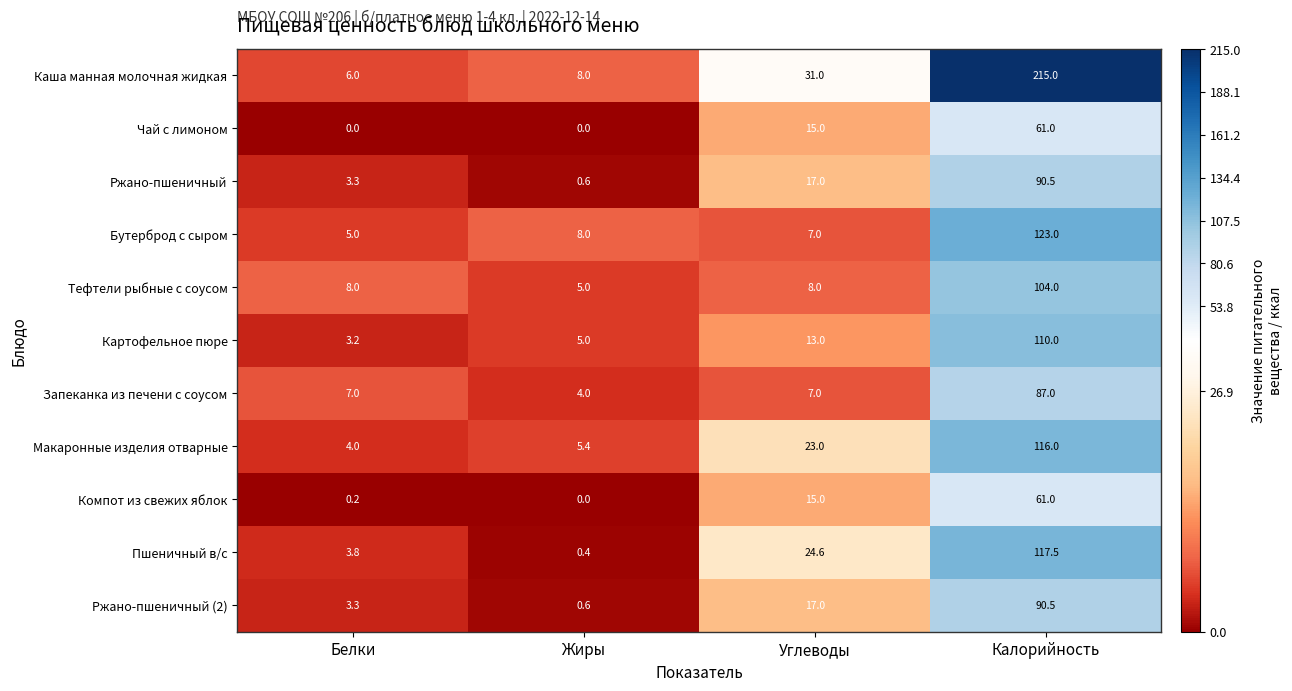

What is the spread (max minus min) of values at Углеводы?

24.0